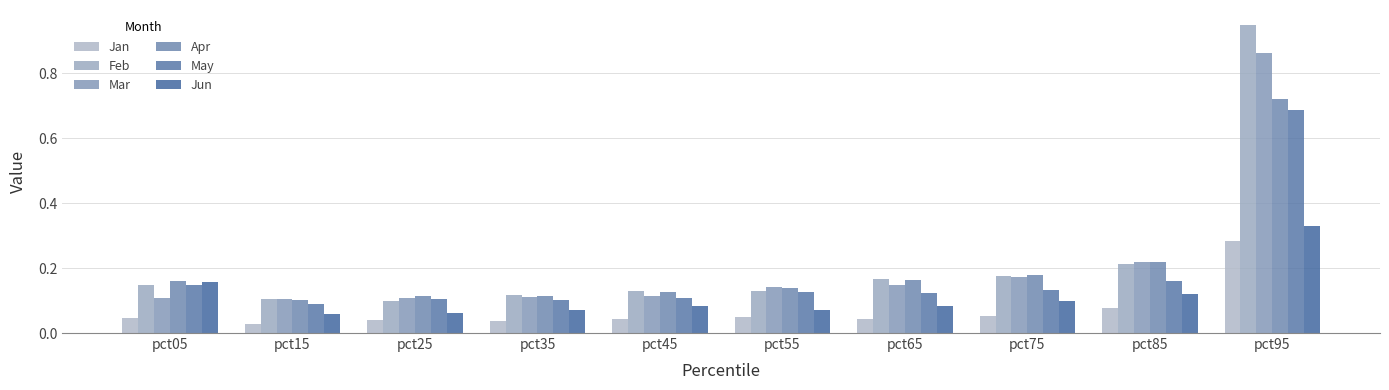

The May series shows 0.0 at pct75. True or false?

False